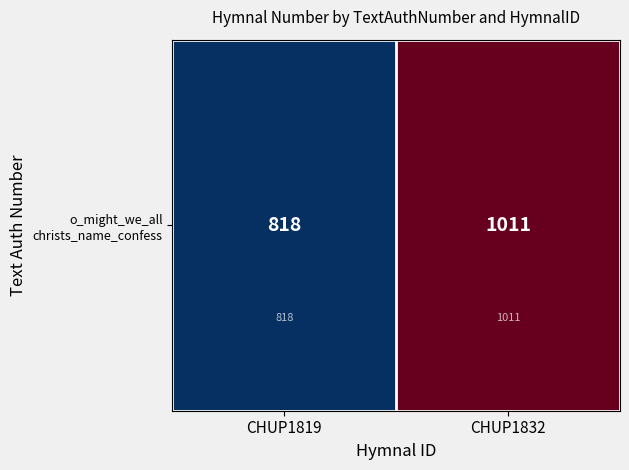

The chart shows a value of 488 at CHUP1819. True or false?

False